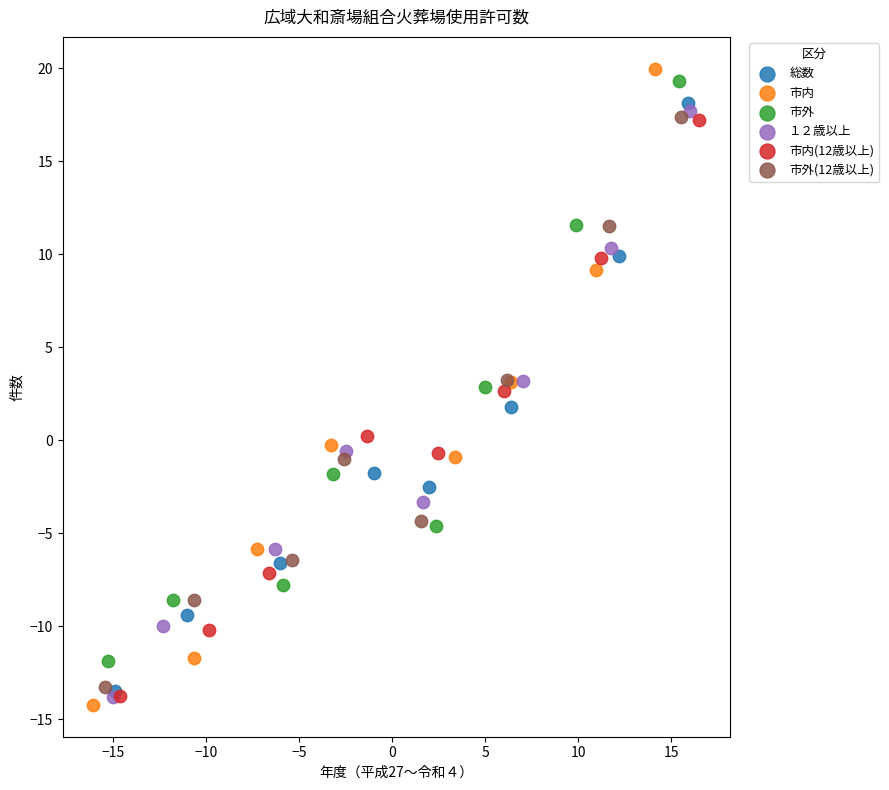

Which series contains the highest Y value?

市内